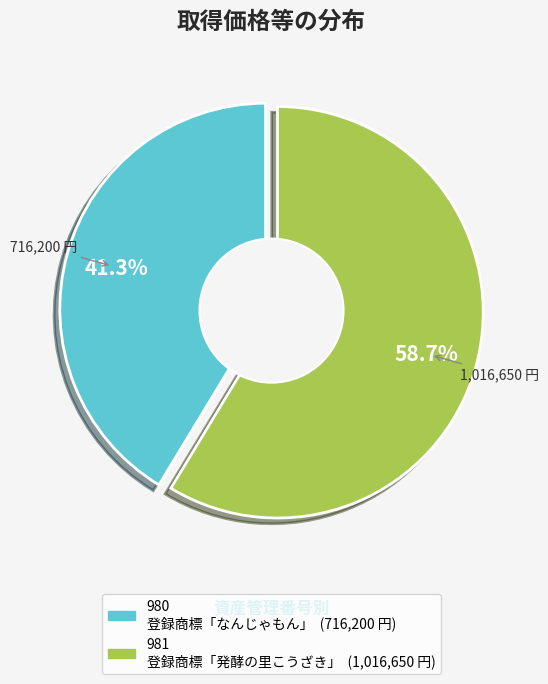

How many slices are in this pie chart?

2